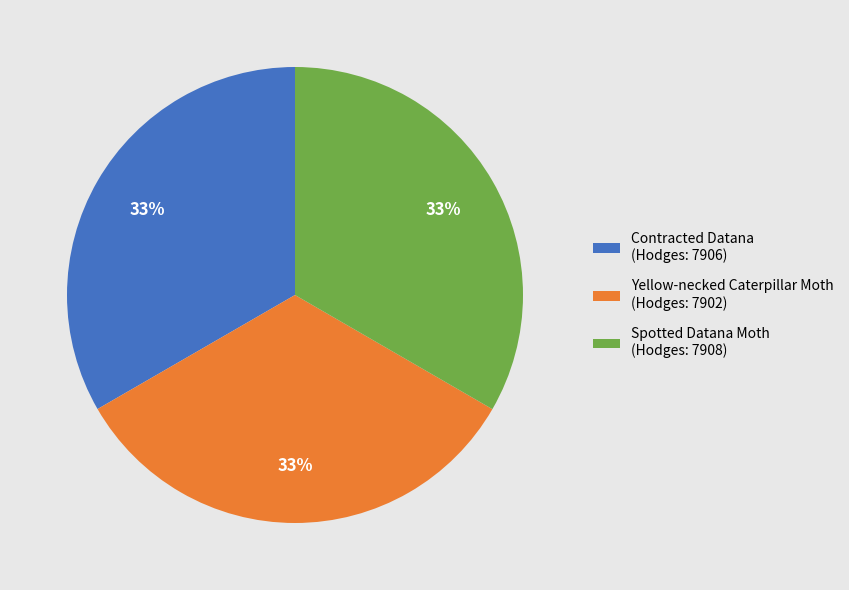

Approximately how many times larger is the value at Yellow-necked Caterpillar Moth (Hodges: 7902) compared to Contracted Datana (Hodges: 7906)?

1.0